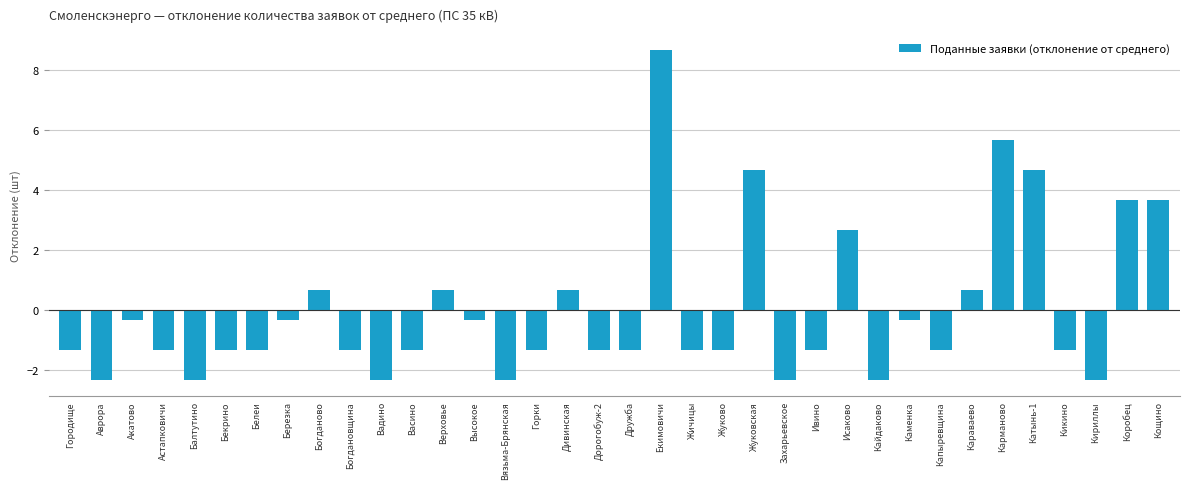

What is the change in value from Белеи to Кириллы?

-1.0